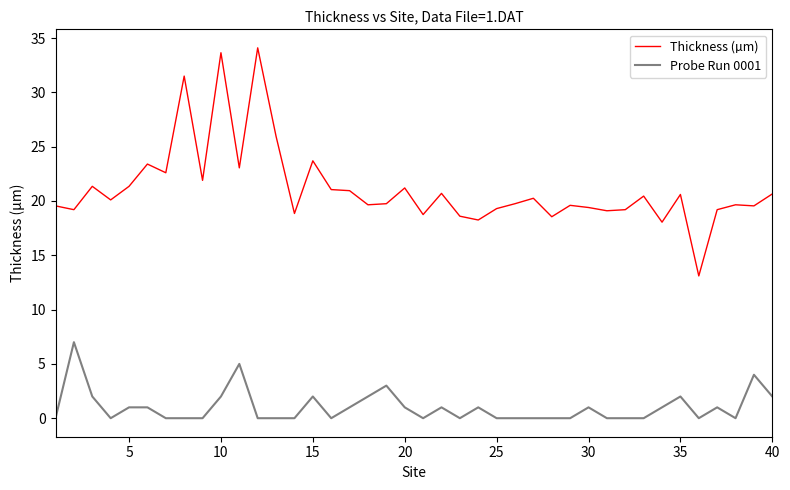

What is the maximum value shown in the chart?

34.1